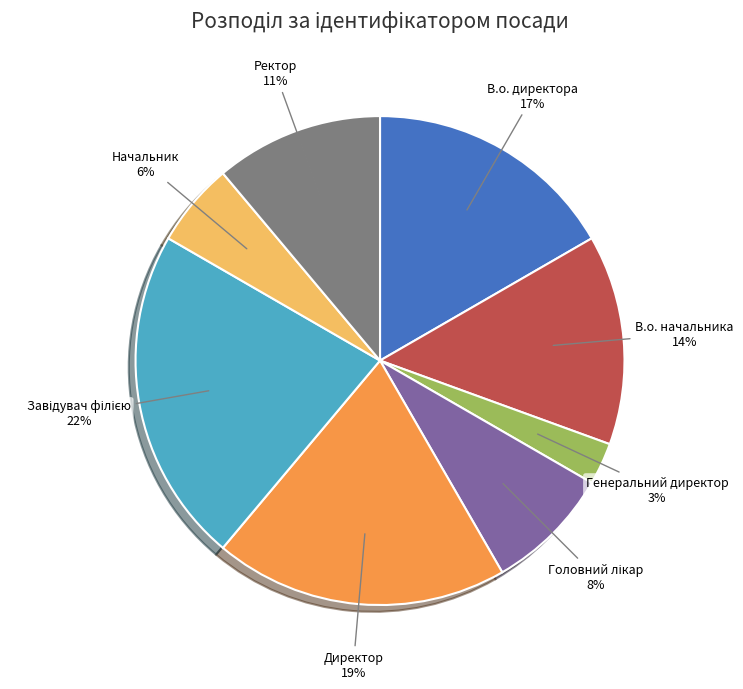

Does В.о. начальника represent more than half of the total?

No